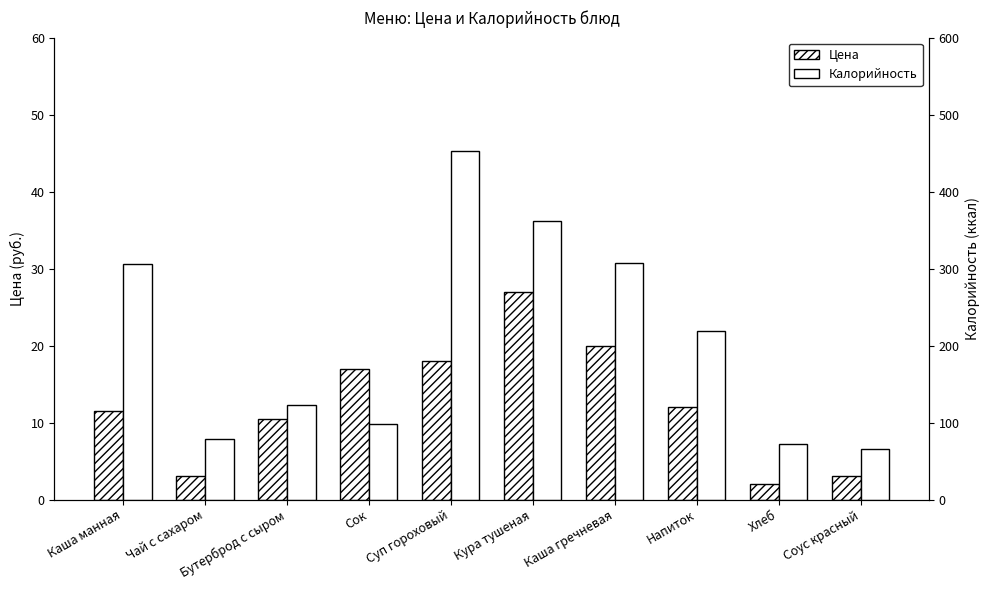

Reading right to left, transcribe all the data shown in this chart.

Цена: 3.0	2.0	12.0	20.0	27.0	18.0	17.0	10.5	3.1	11.6
Калорийность: 66.0	72.4	219.0	307.6	362.3	452.6	98.0	122.5	79.2	305.5